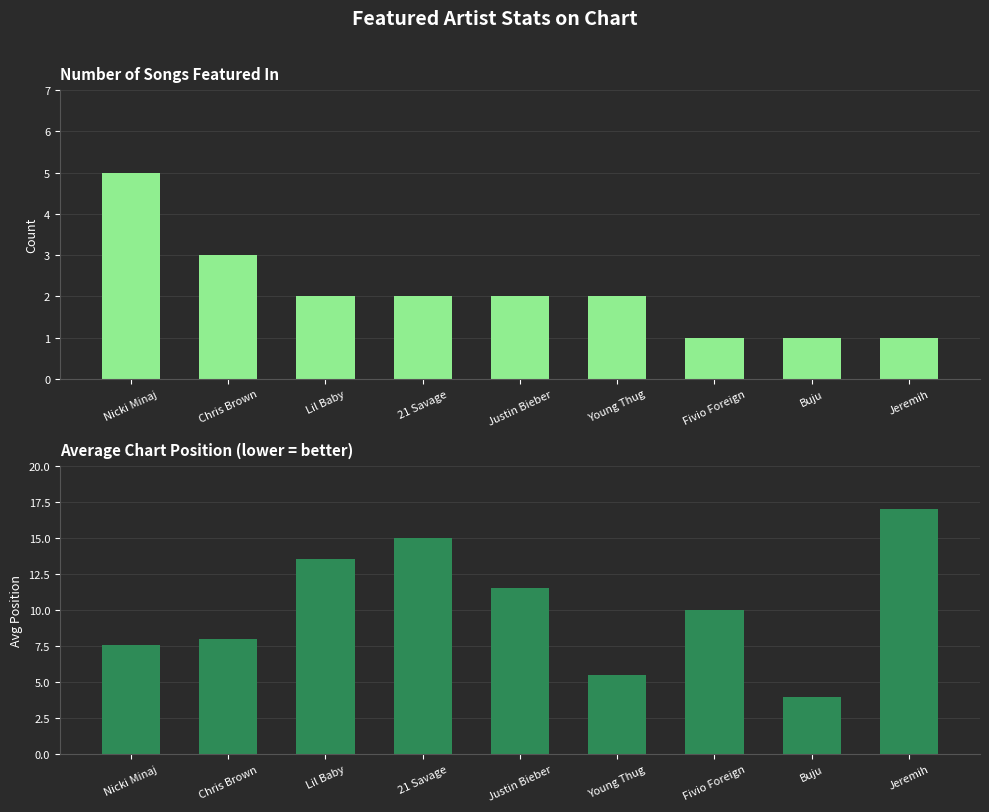

What is the label of the 8th bar from the right?

Chris Brown